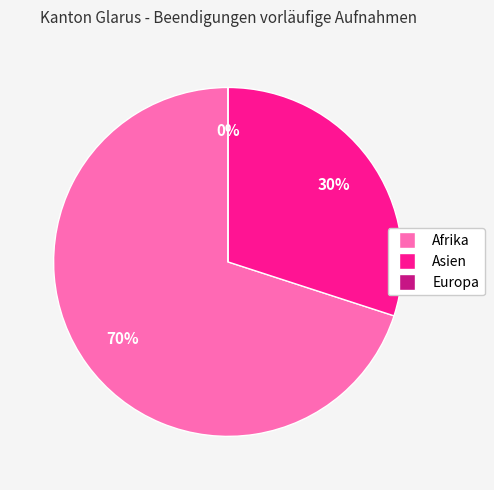

To the nearest percent, what is the combined percentage of Asien and Europa?

30%